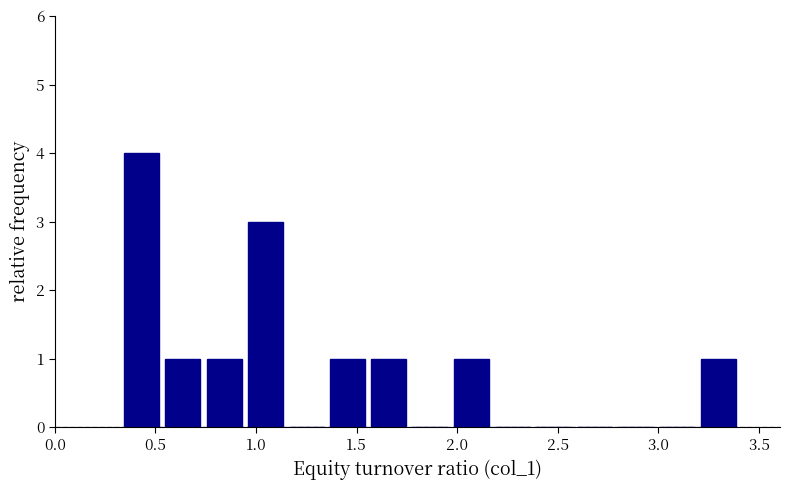

Reading left to right, transcribe this chart: for each bar, give the range it covers on the x-axis and its height. Neither the bar edges nor the heights are printed on the chart, so give them approximately, as read against the axes.

0.35 to 0.55: 4
0.55 to 0.75: 1
0.75 to 0.95: 1
0.95 to 1.15: 3
1.15 to 1.35: 0
1.35 to 1.55: 1
1.55 to 1.75: 1
1.75 to 1.95: 0
1.95 to 2.15: 1
2.15 to 2.40: 0
2.40 to 2.60: 0
2.60 to 2.80: 0
2.80 to 3.00: 0
3.00 to 3.20: 0
3.20 to 3.40: 1